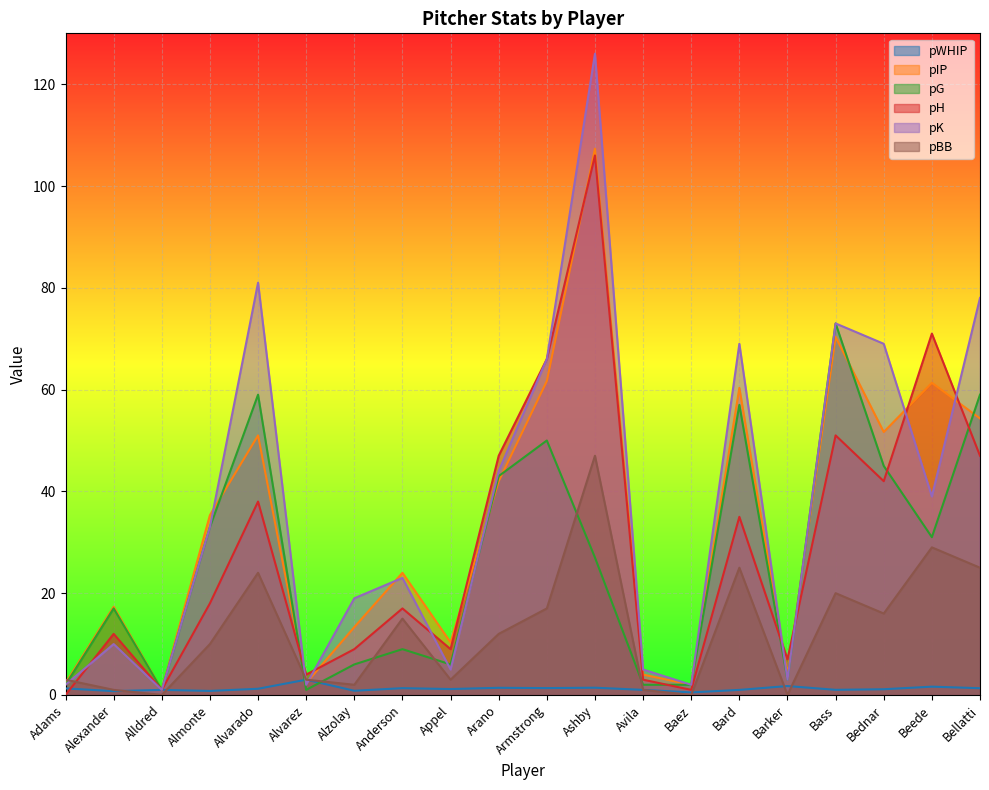

What are all the series names shown in the legend?

pWHIP, pIP, pG, pH, pK, pBB